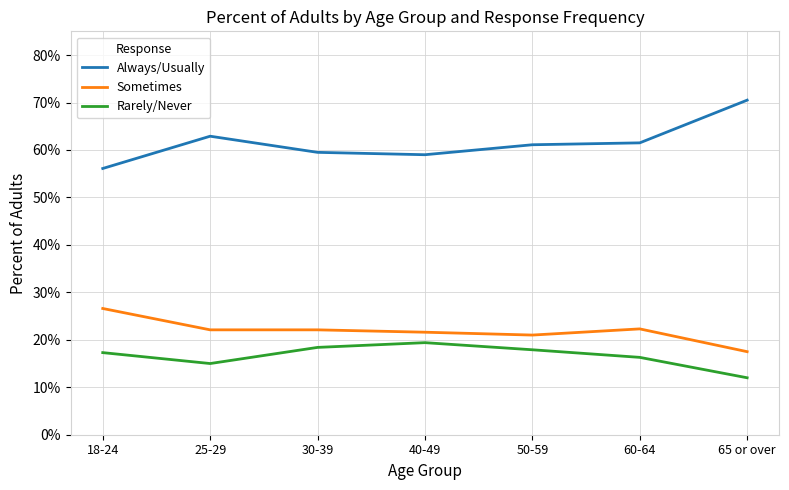

Which has a higher value, 50-59 or 30-39?

50-59